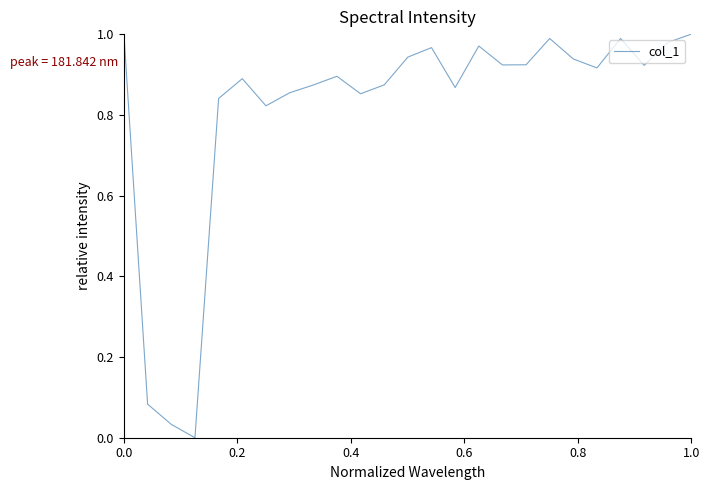

How many points are higher than both their immediate neighbors (excluding endpoints)?

6